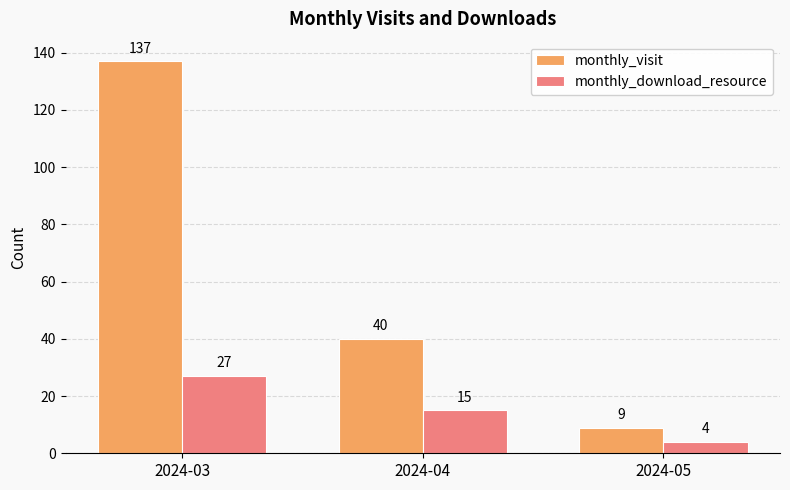

What is the lowest value of the monthly_visit series?

9